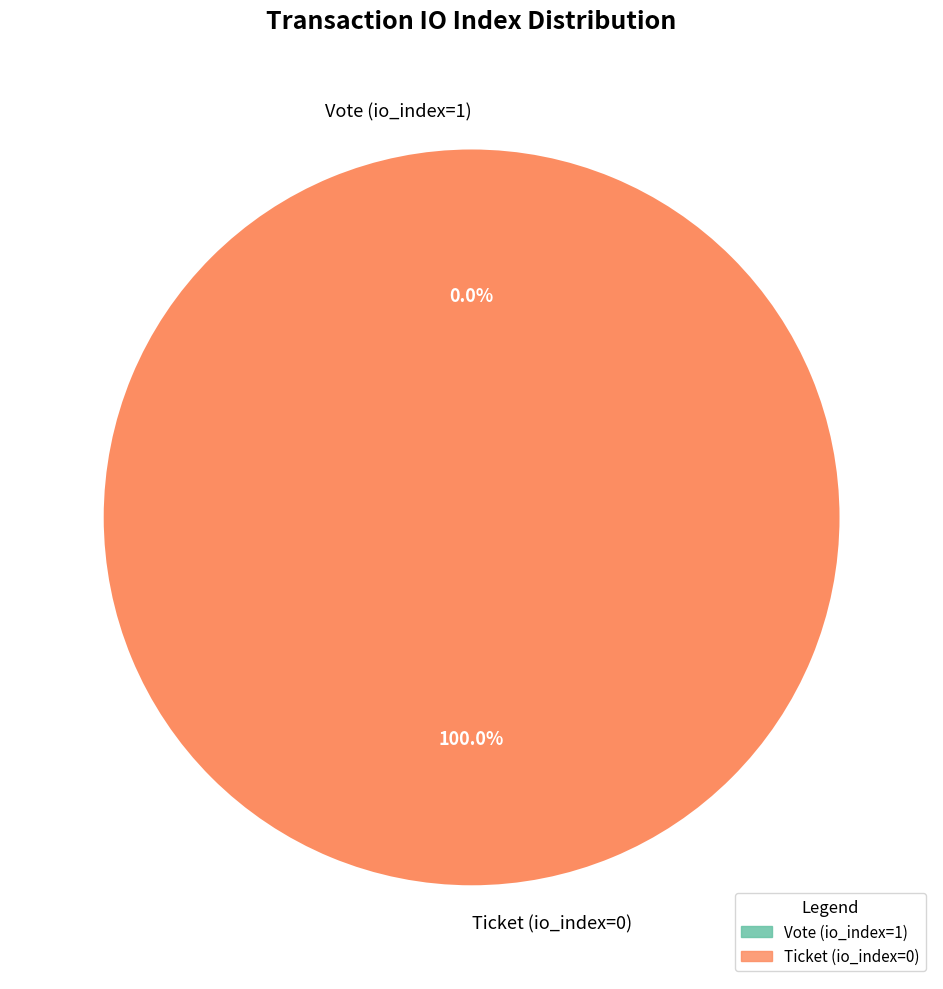

Count the number of slices in the pie.

2